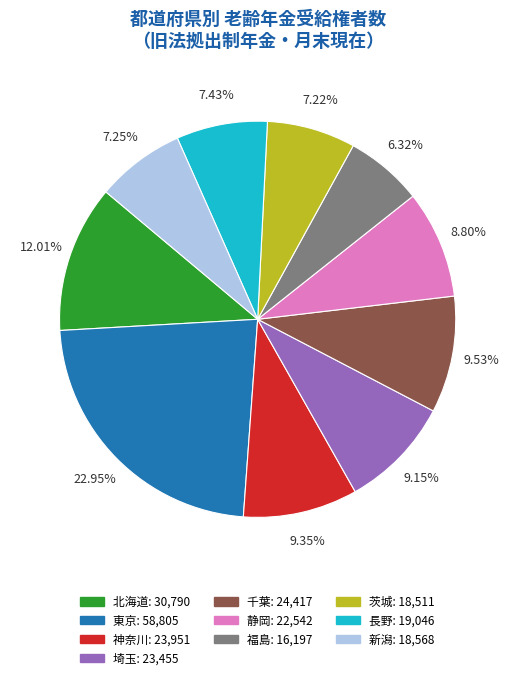

Is there a majority slice in this chart?

No